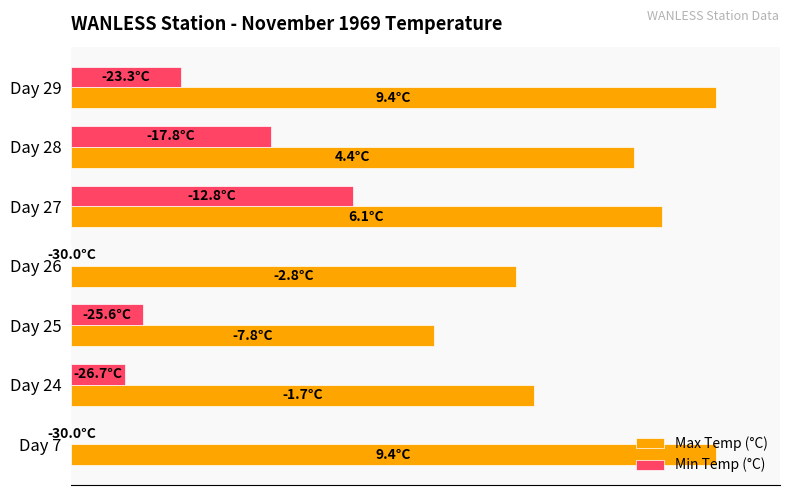

What are all the series names shown in the legend?

Max Temp (°C), Min Temp (°C)